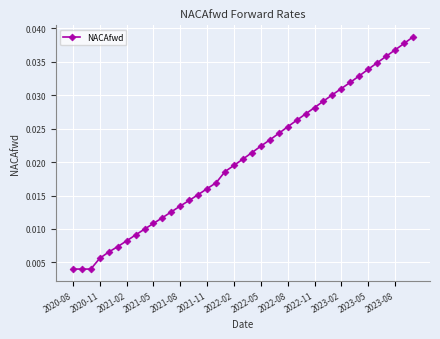

True or false: the data has more than 2 interior local peaks.

False